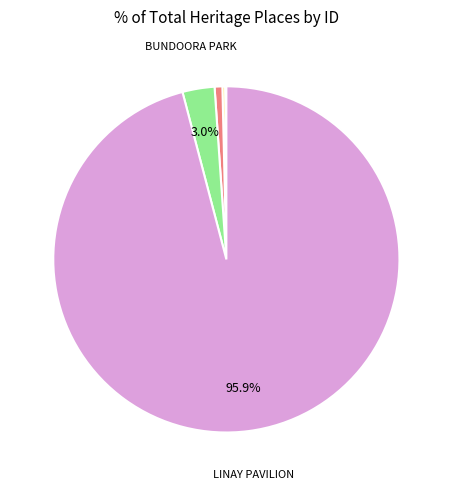

Is there any slice that represents more than half of the pie?

Yes